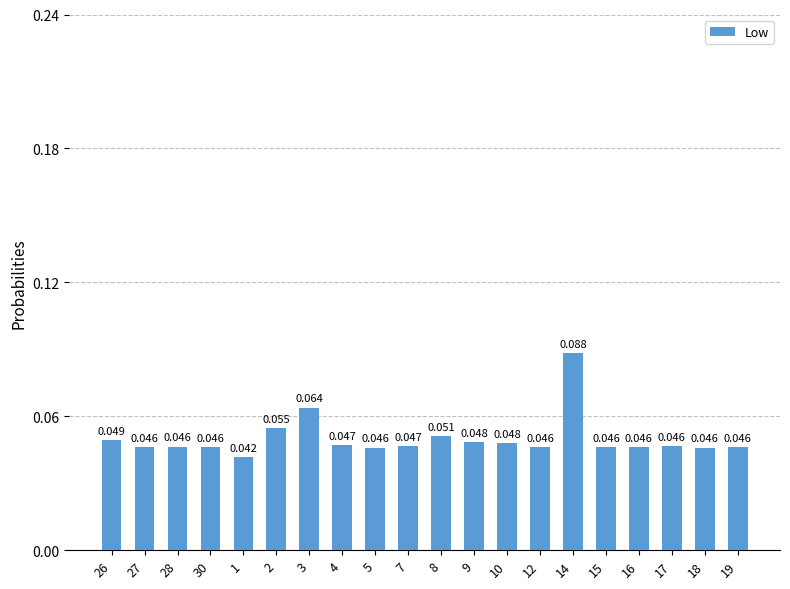

Reading left to right, extract all data points from this chart.

0.0	0.0	0.0	0.0	0.0	0.1	0.1	0.0	0.0	0.0	0.1	0.0	0.0	0.0	0.1	0.0	0.0	0.0	0.0	0.0